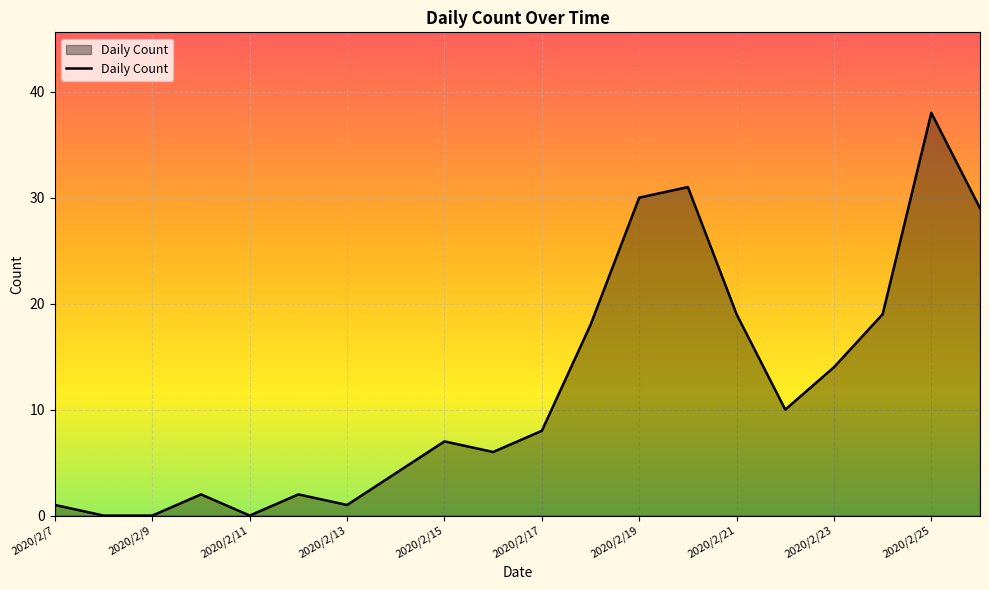

What is the difference between the maximum and minimum values?

38